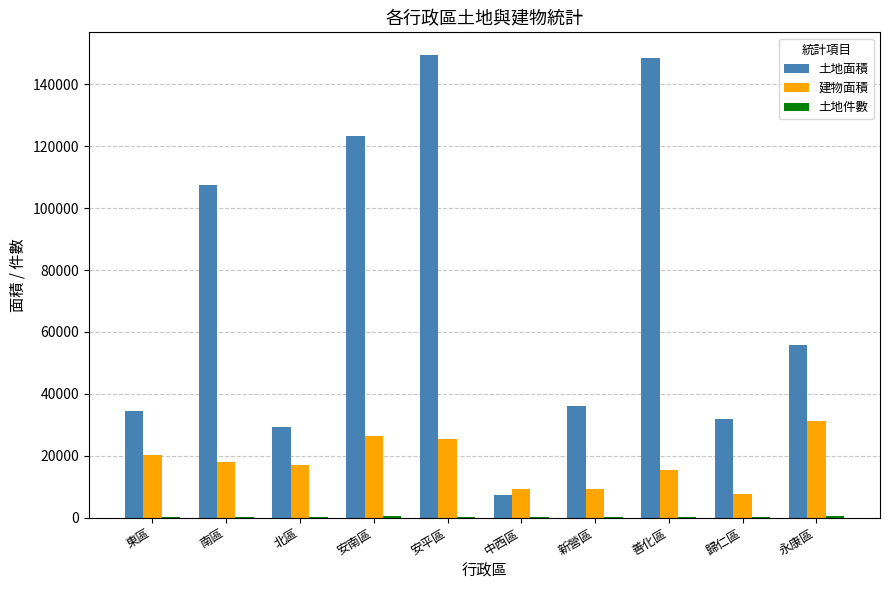

Are the bars horizontal?

No